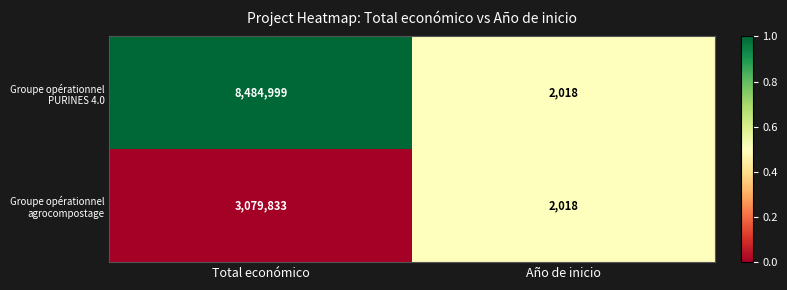

True or false: Groupe opérationnel PURINES 4.0 has a value of 3413 at Año de inicio.

False